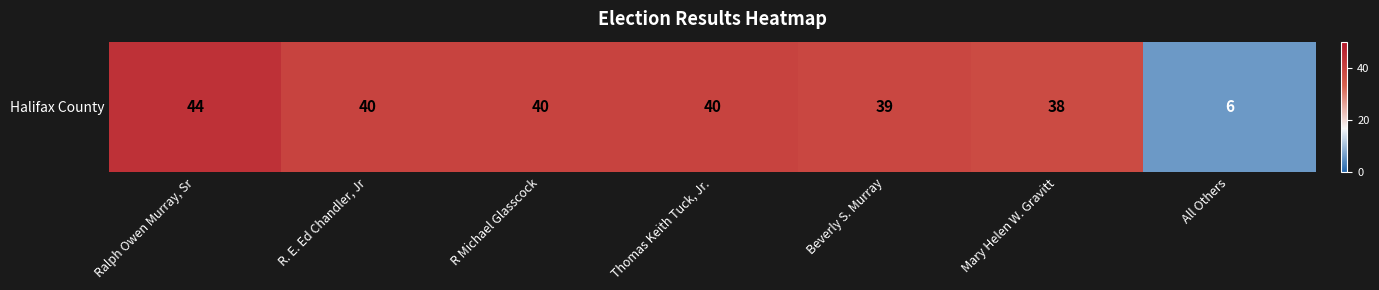

How many values are below 40?

3